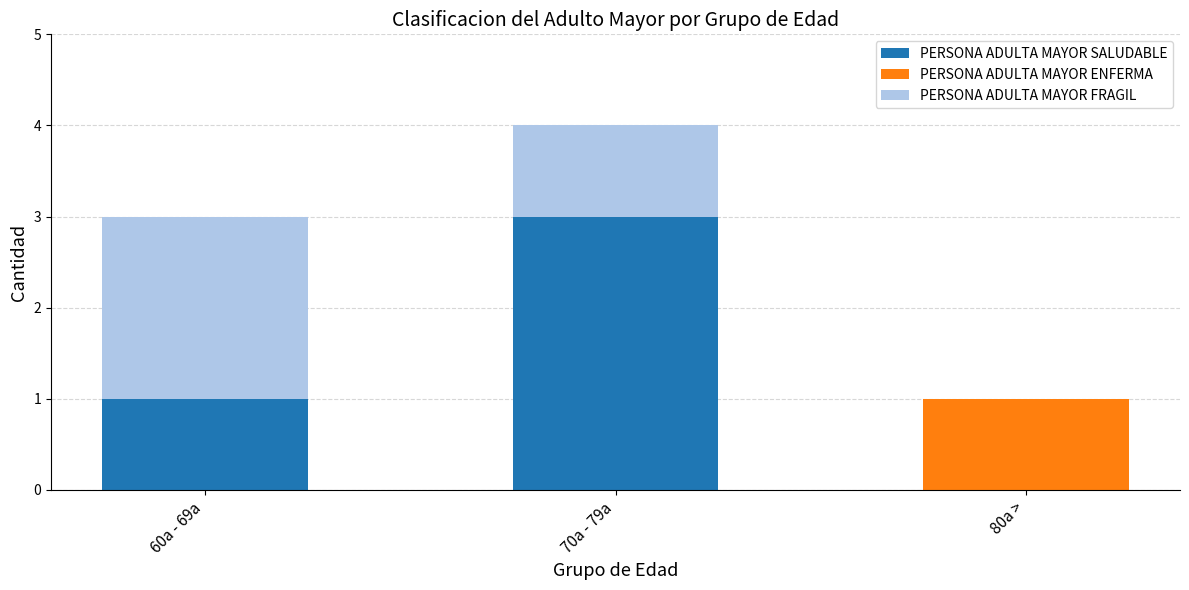

At which category is the sum across all series the highest?

70a - 79a